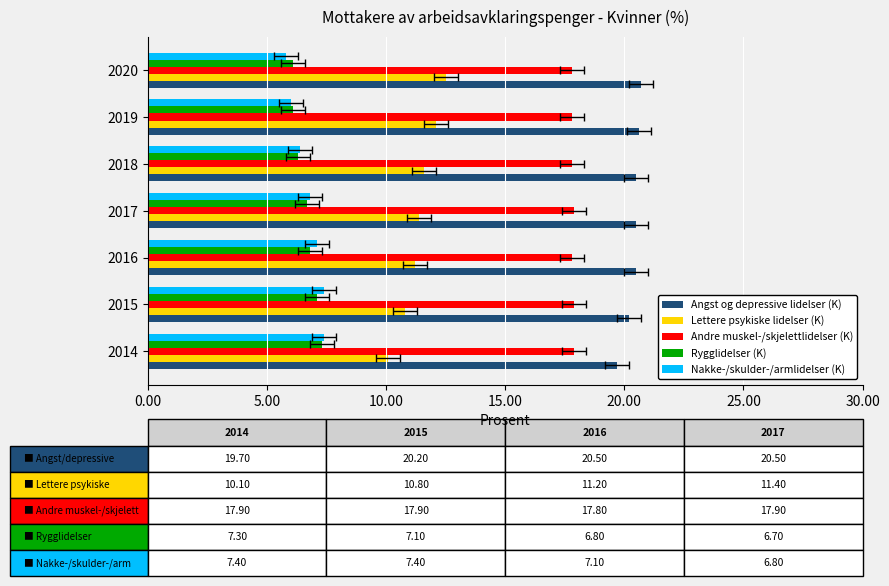

How many data points in Lettere psykiske lidelser (K) are less than 11?

2